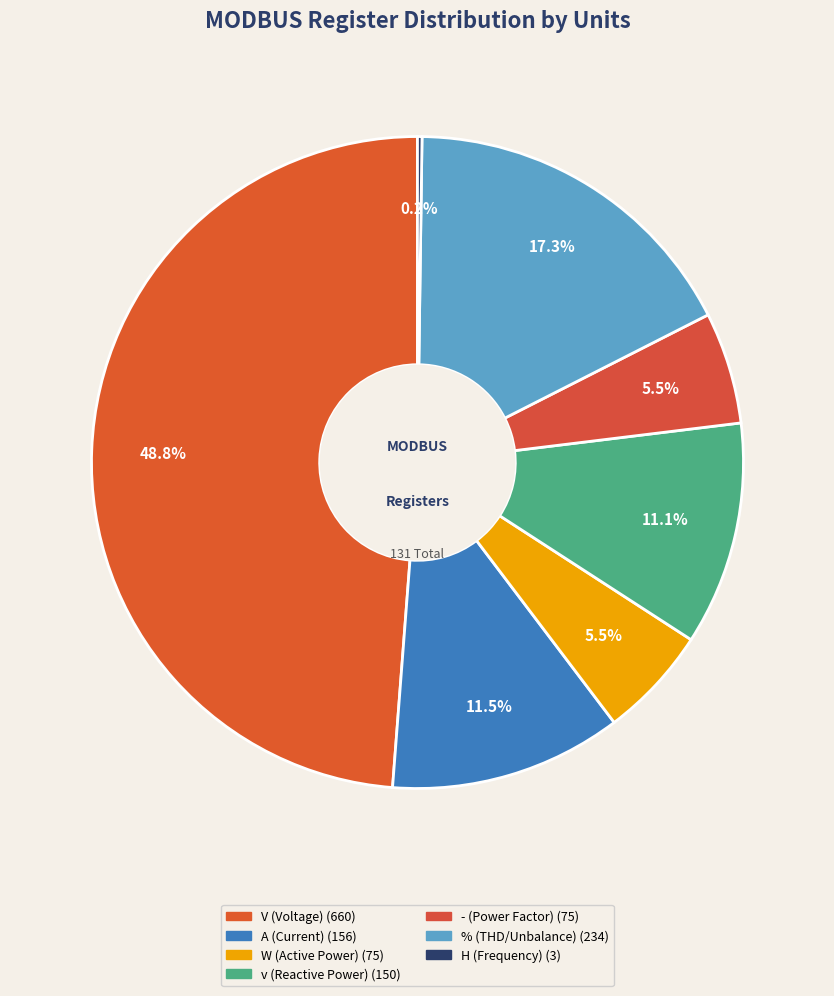

True or false: V accounts for 49% of the total.

True